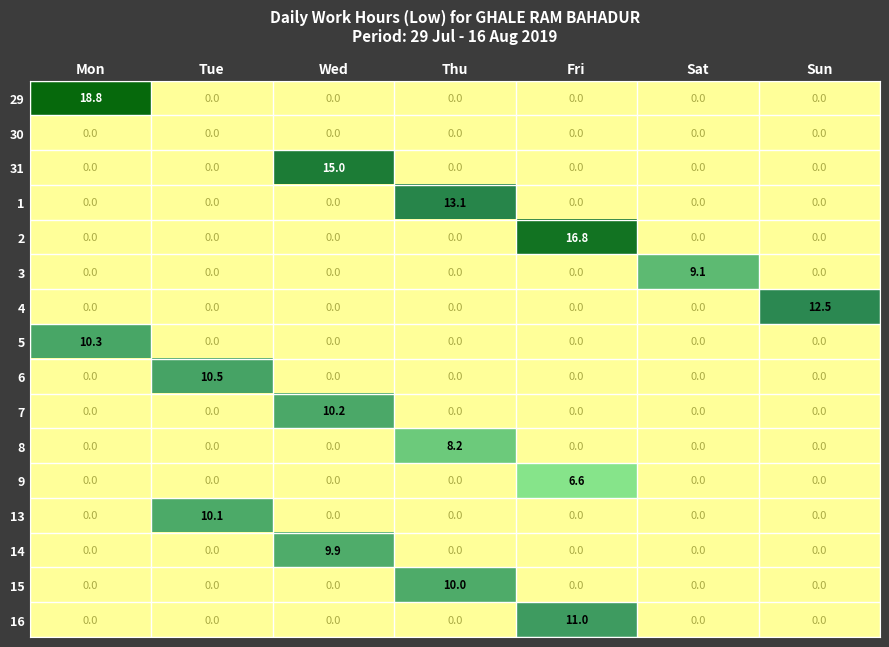

List the series in order of their peak value, lowest first.

30, 9, 8, 3, 14, 15, 13, 7, 5, 6, 16, 4, 1, 31, 2, 29